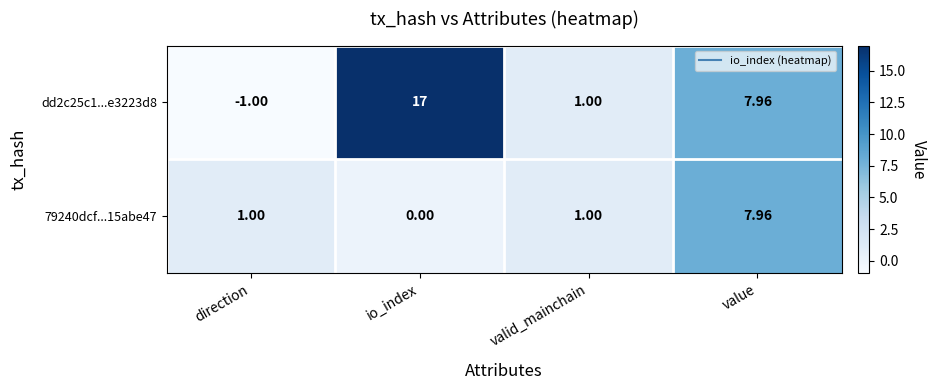

Which series has the largest total across all categories?

dd2c25c1...e3223d8